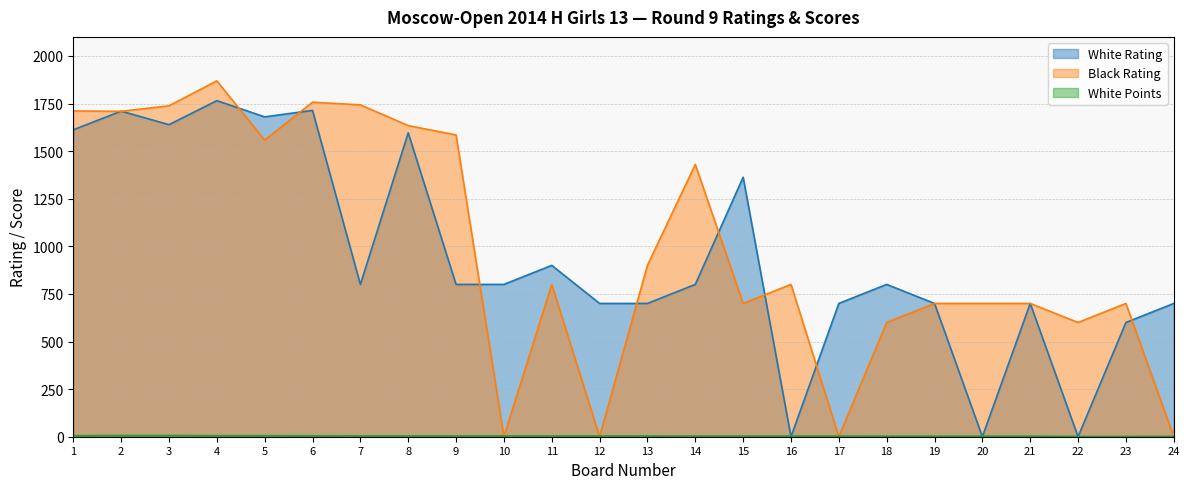

What are all the series names shown in the legend?

White Rating, Black Rating, White Points